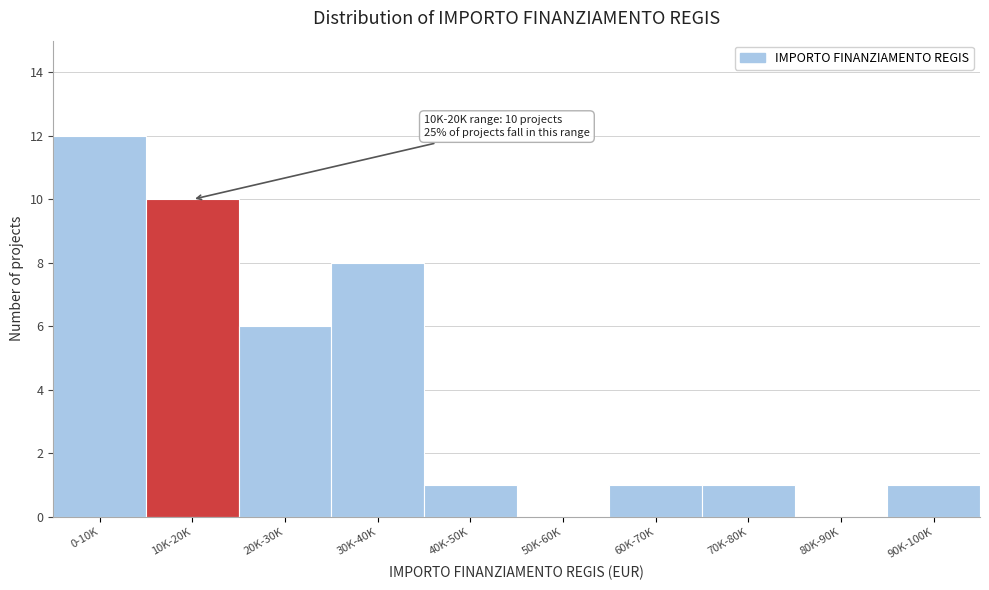

Reading left to right, what are all the values shown in this chart?

0-10K=12	10K-20K=10	20K-30K=6	30K-40K=8	40K-50K=1	50K-60K=0	60K-70K=1	70K-80K=1	80K-90K=0	90K-100K=1